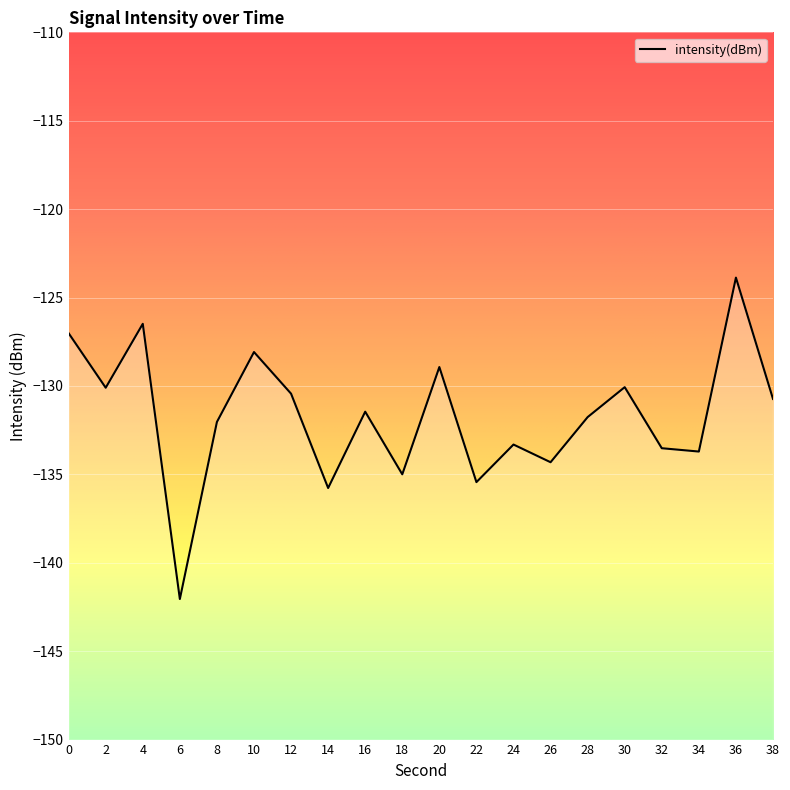

At which category does the data reach its first local peak?

4